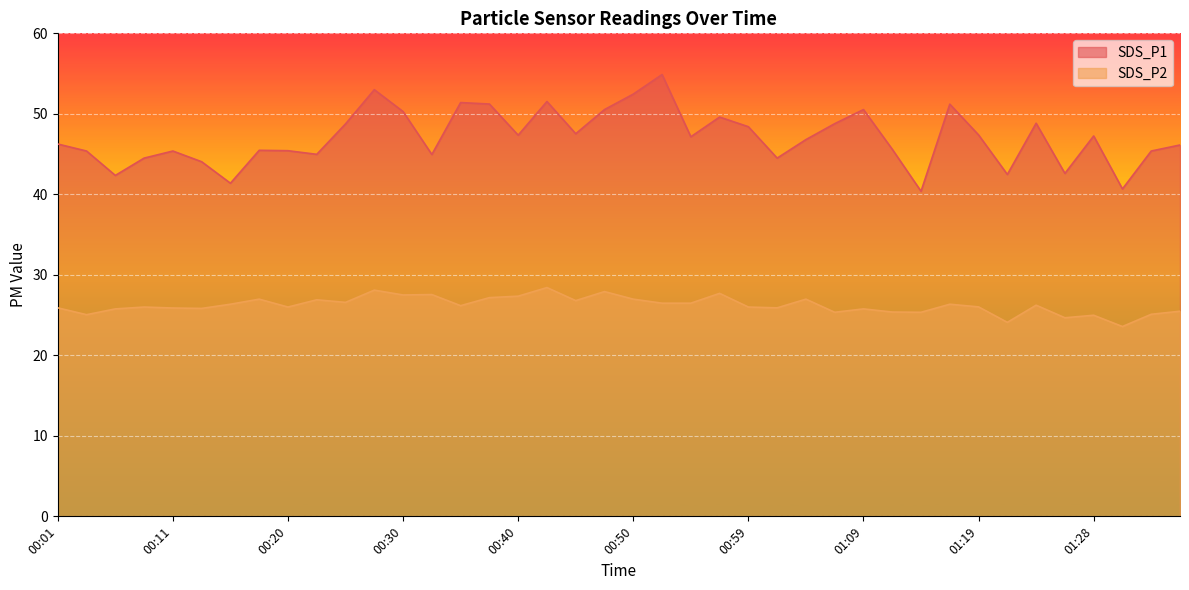

The SDS_P1 series shows 23.8 at 00:42. True or false?

False